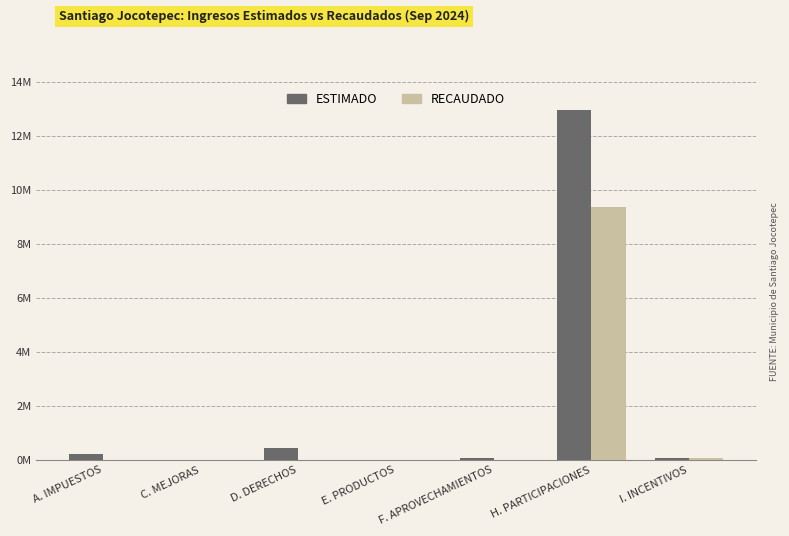

Where is ESTIMADO nearest to the value 6482957?

D. DERECHOS